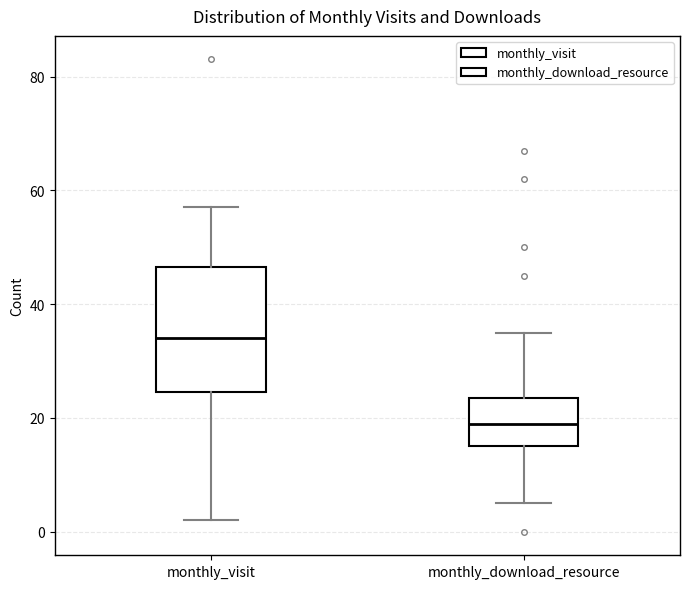

Where is the lower edge of the box for monthly_download_resource on the y-axis? The values are not printed on the chart, so give them approximately, as read against the axis.

16